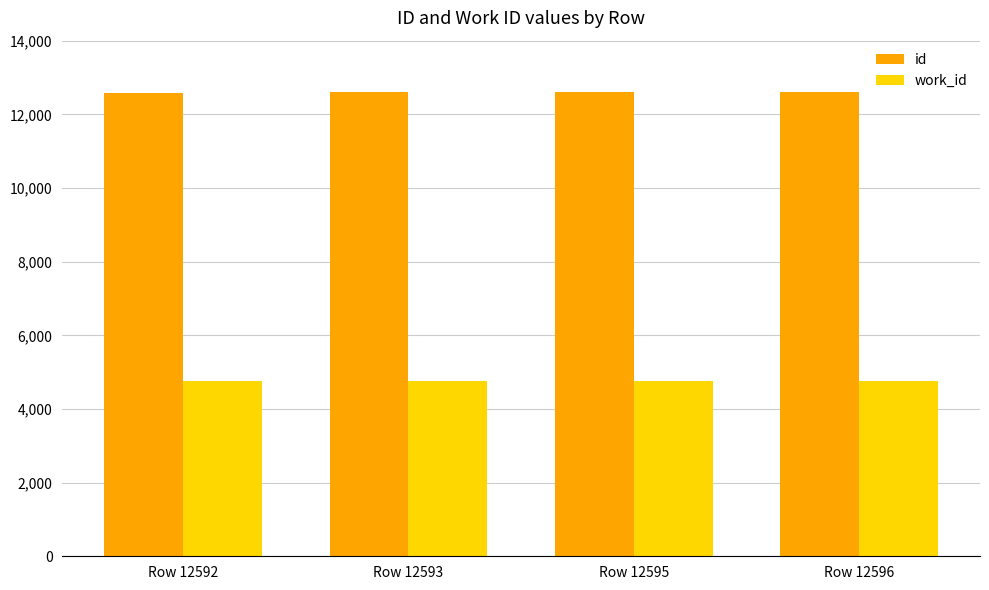

Rank the series by their maximum value, from lowest to highest.

work_id, id